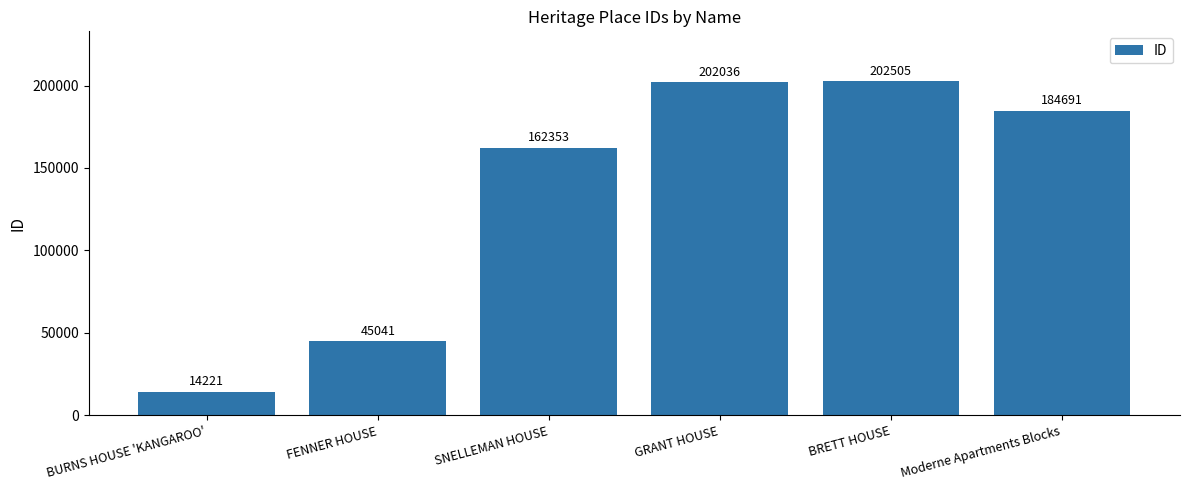

What is the difference between the values at FENNER HOUSE and GRANT HOUSE?

156995